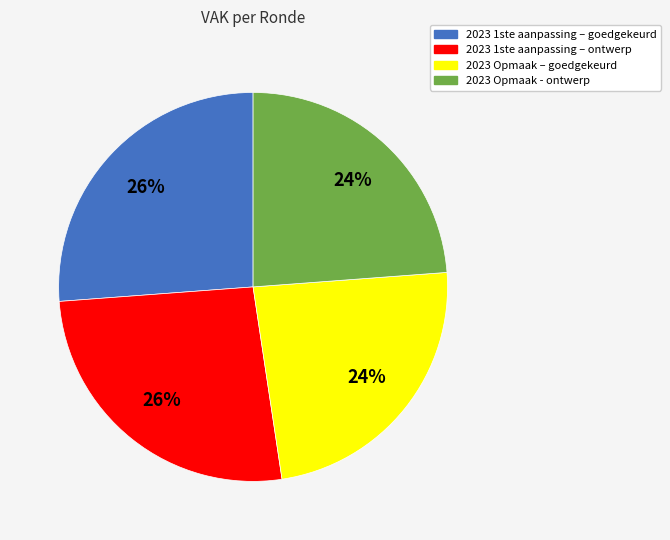

Is it true that 2023 Opmaak - ontwerp is 24% of the pie?

True